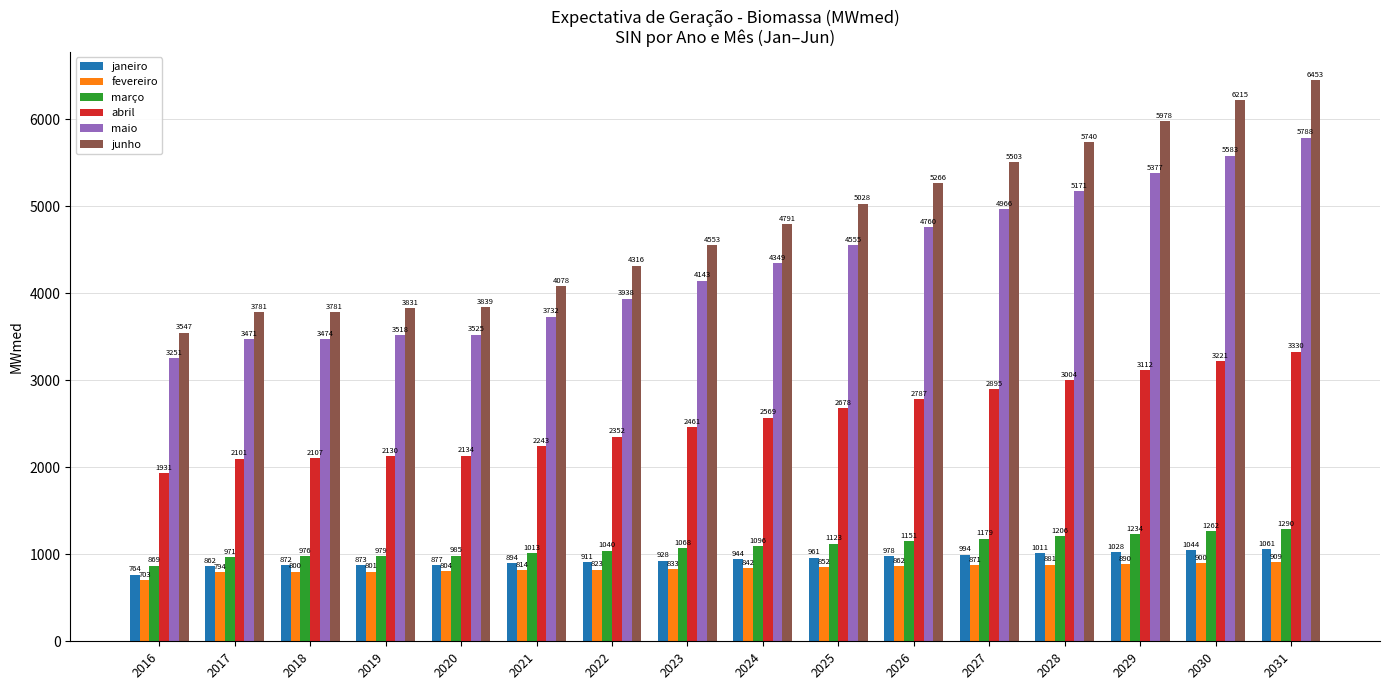

What is the total value across all series at 2023?

13985.4